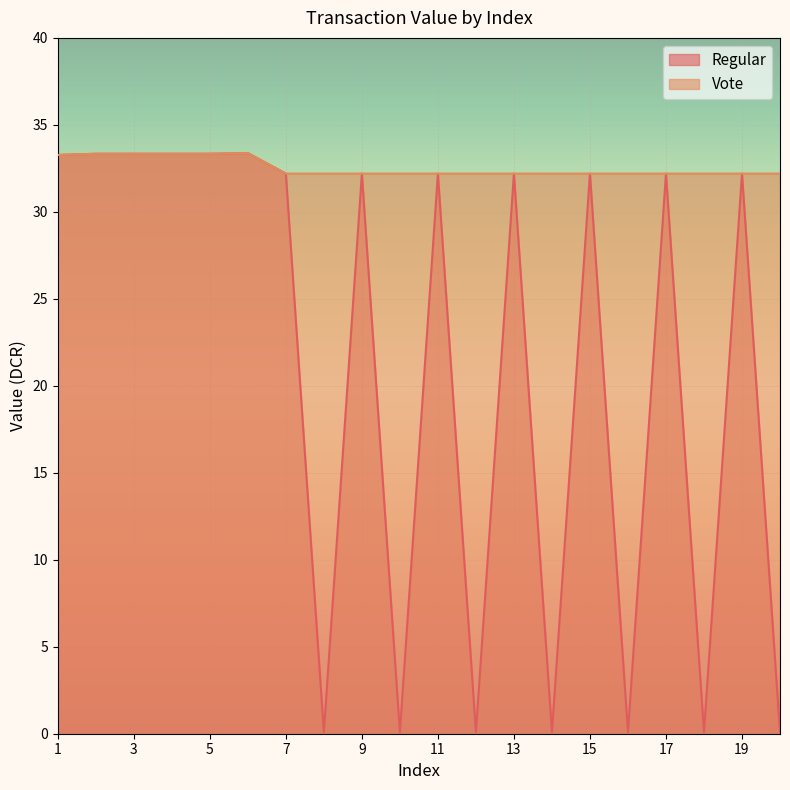

Reading right to left, extract all data points from this chart.

20=0.1	19=32.2	18=0.1	17=32.2	16=0.1	15=32.2	14=0.1	13=32.2	12=0.1	11=32.2	10=0.1	9=32.2	8=0.1	7=32.2	6=33.4	5=33.3	4=33.3	3=33.3	2=33.3	1=33.3